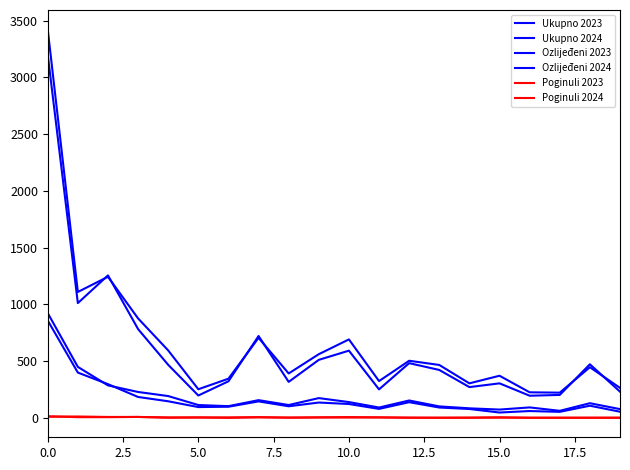

How many lines are shown in the chart?

6